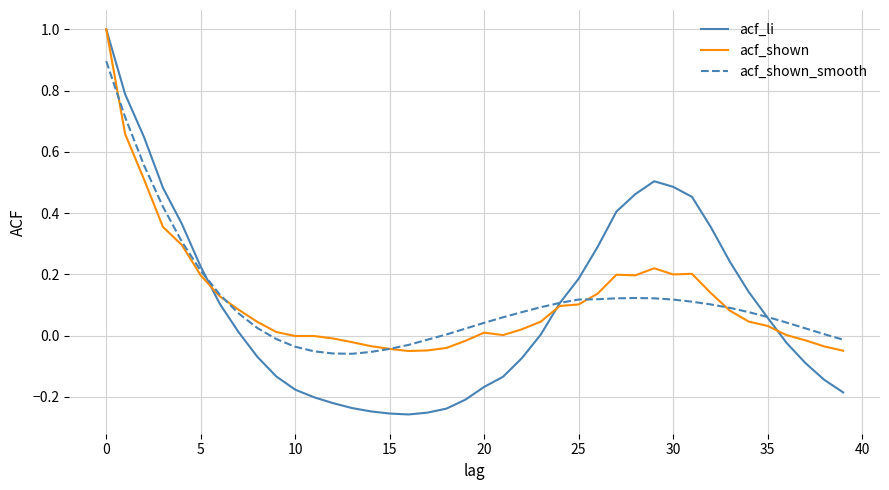

What is the maximum value shown in the chart?

1.0